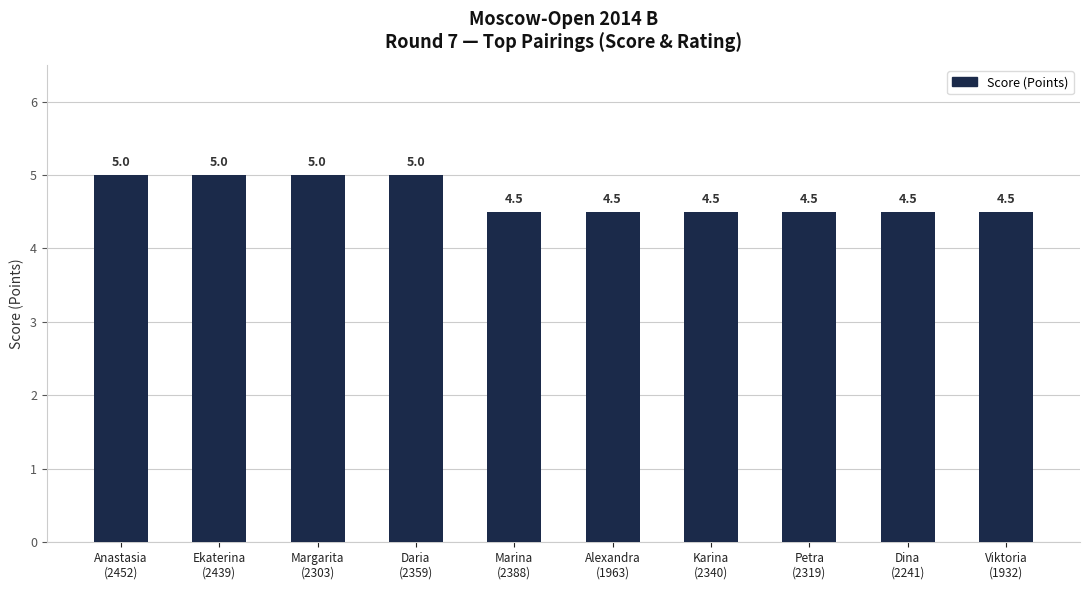

What is the minimum value shown in the chart?

4.5